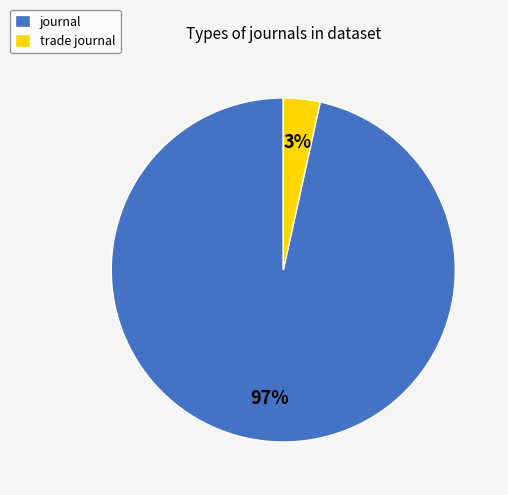

True or false: journal accounts for 97% of the total.

True